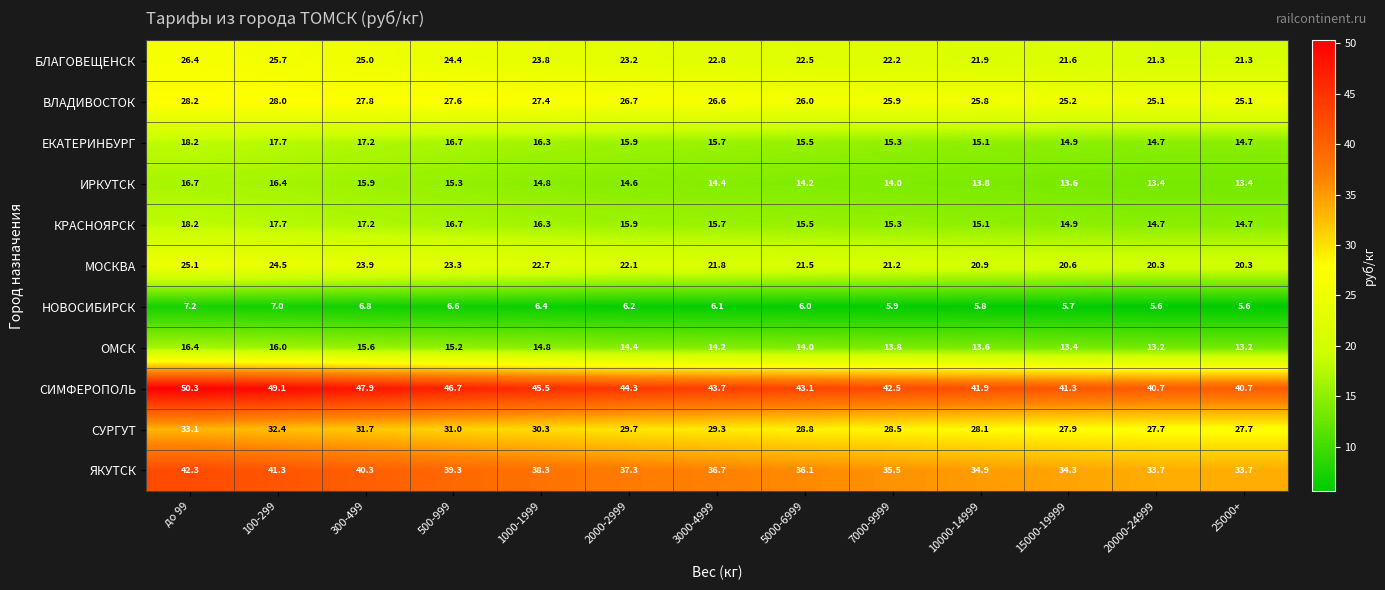

What is the total value across all series at 10000-14999?

236.9